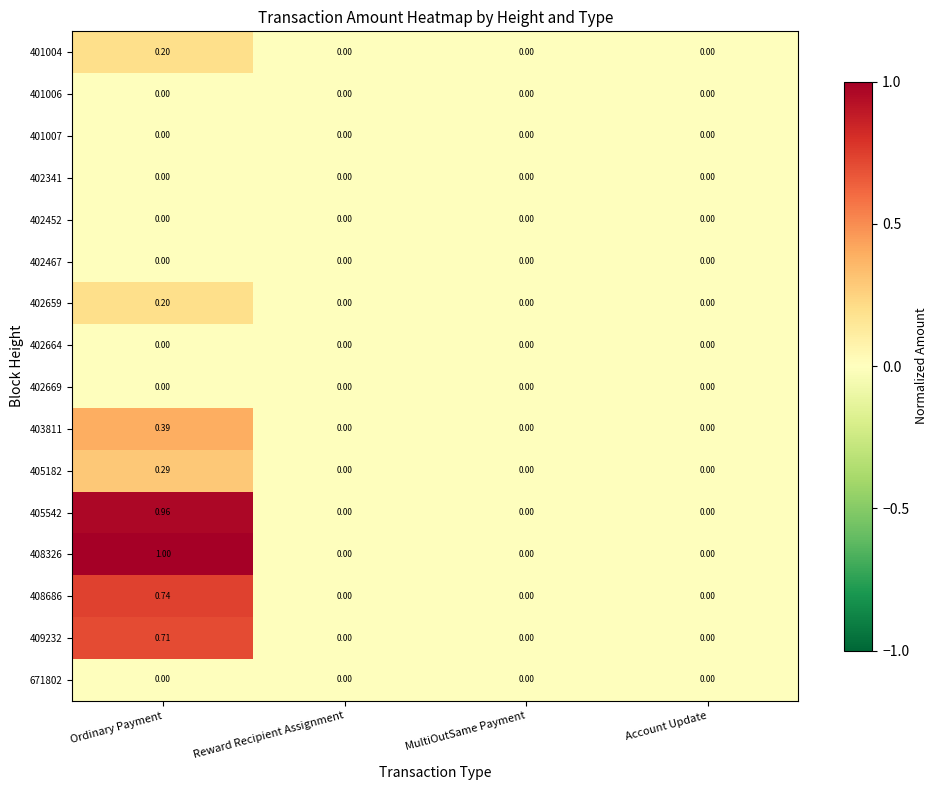

Is the value of 402452 at MultiOutSame Payment greater than the value of 405182 at Ordinary Payment?

No